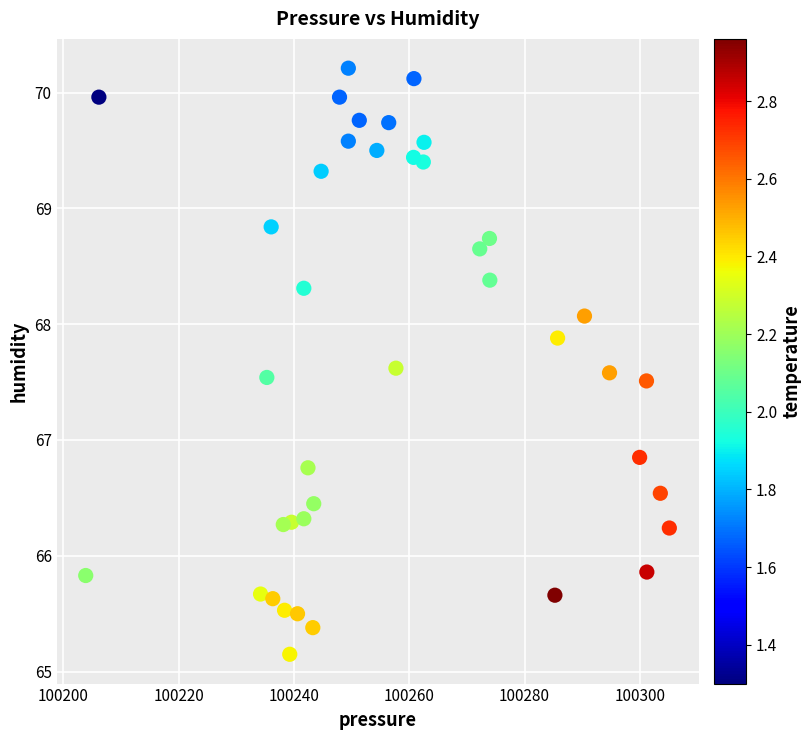

What is the range of X values (max minus min)?

101.2